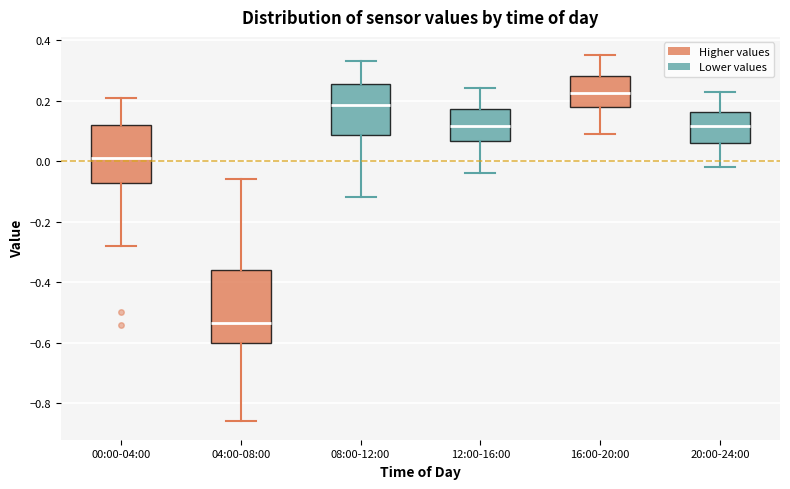

Which box's median line is the highest?

16:00-20:00